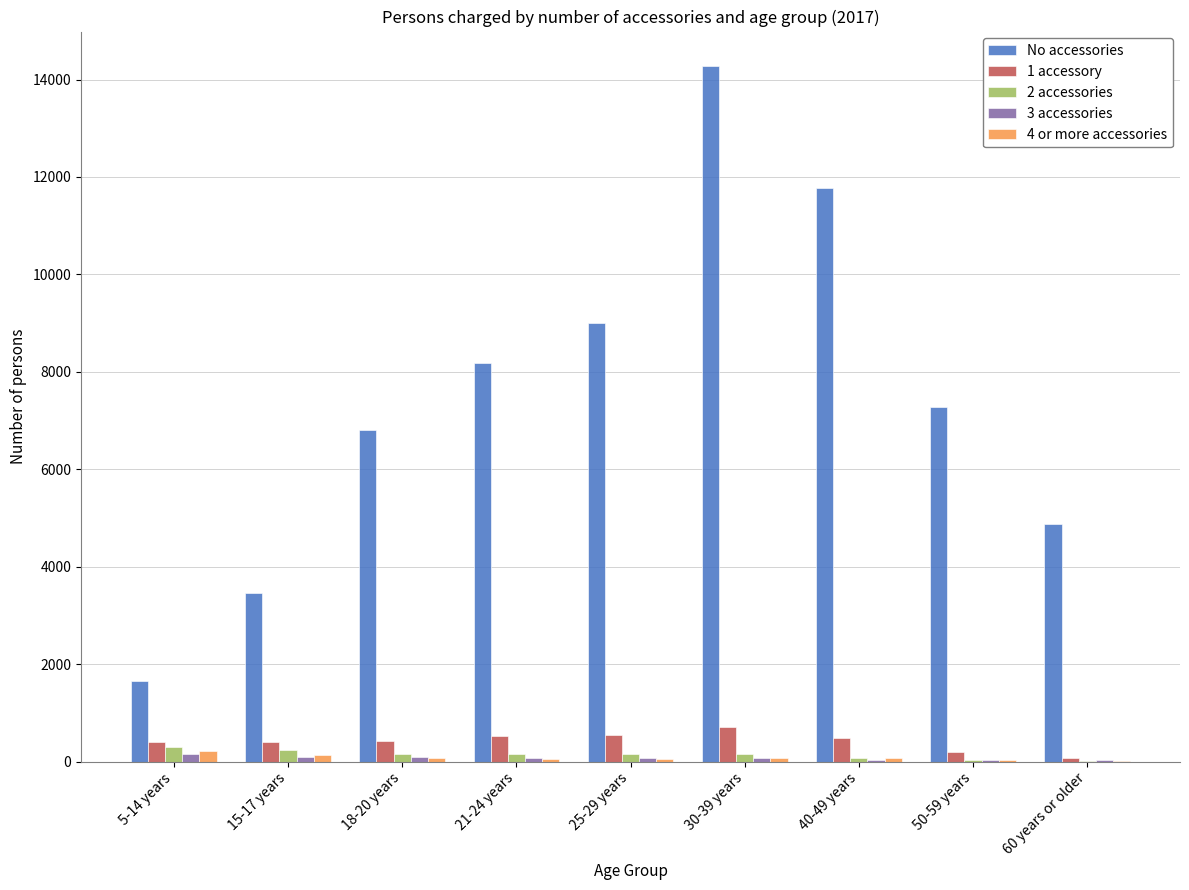

At which category is the sum across all series the highest?

30-39 years